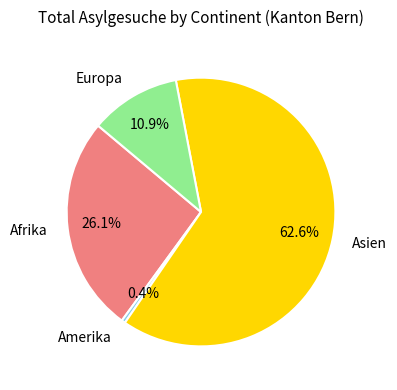

How many segments does this pie chart have?

4